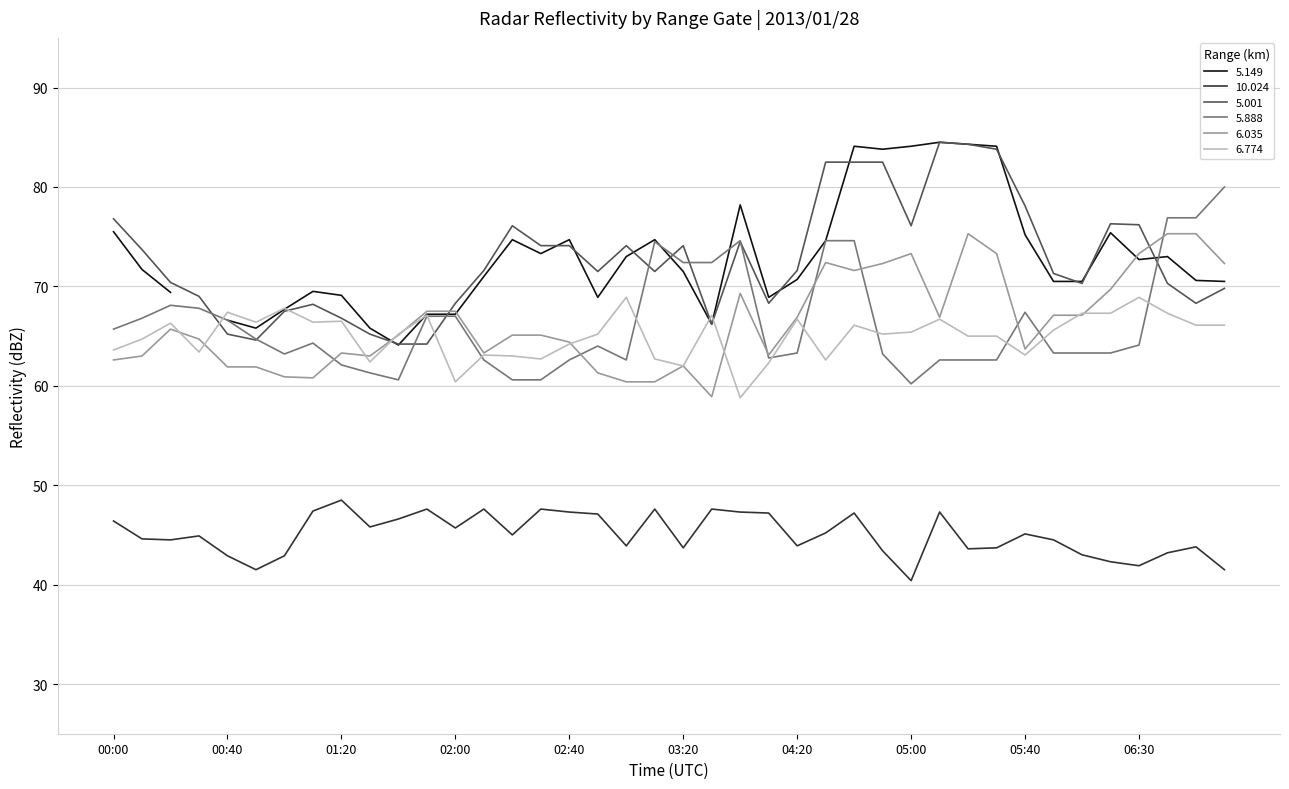

Which series has the largest total across all categories?

  5.001